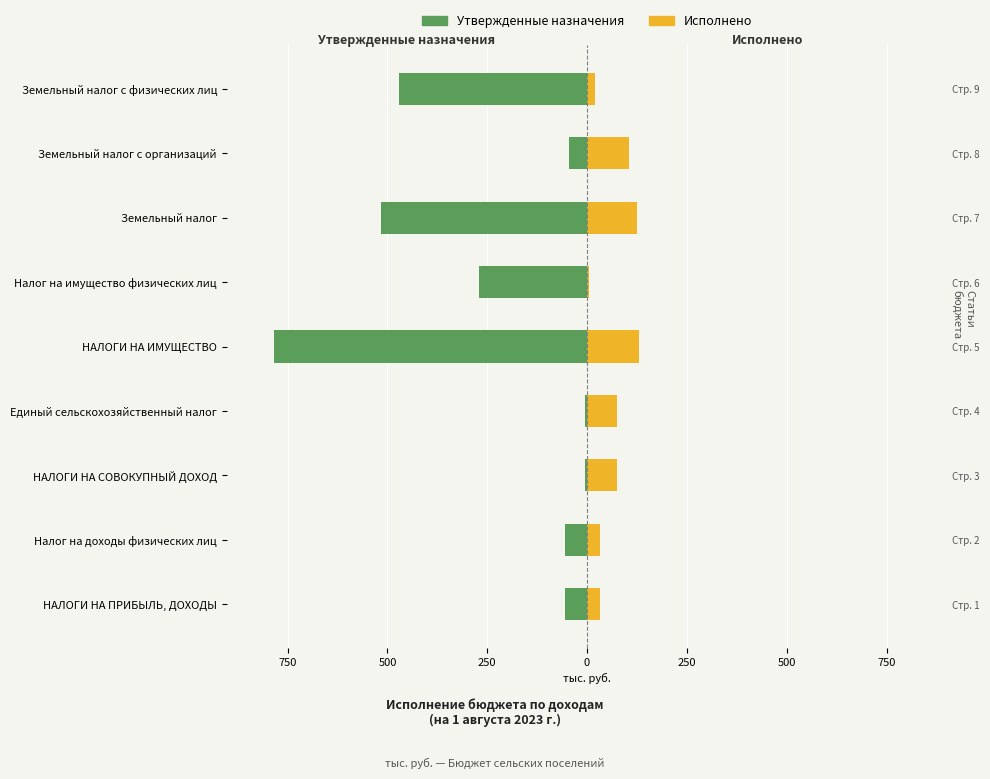

Between Земельный налог and НАЛОГИ НА СОВОКУПНЫЙ ДОХОД, which is larger?

НАЛОГИ НА СОВОКУПНЫЙ ДОХОД